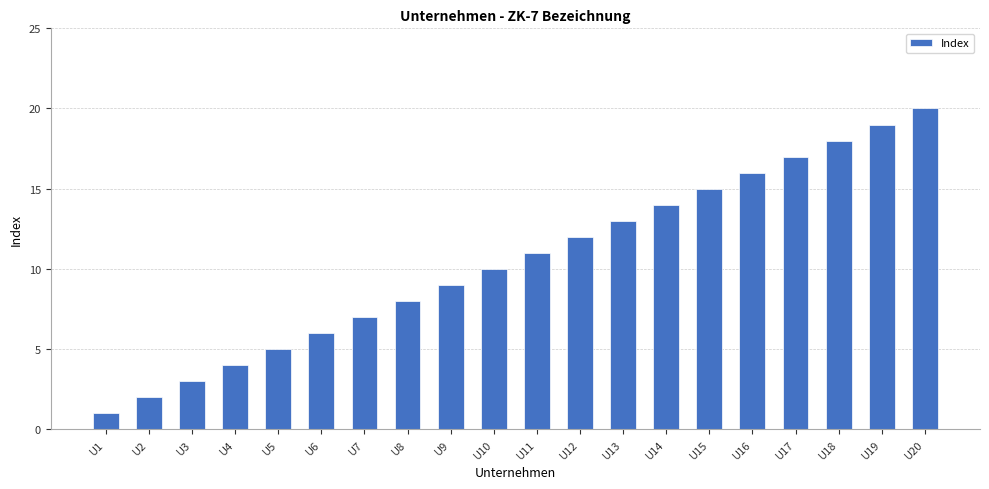

Reading left to right, extract all data points from this chart.

U1=1	U2=2	U3=3	U4=4	U5=5	U6=6	U7=7	U8=8	U9=9	U10=10	U11=11	U12=12	U13=13	U14=14	U15=15	U16=16	U17=17	U18=18	U19=19	U20=20